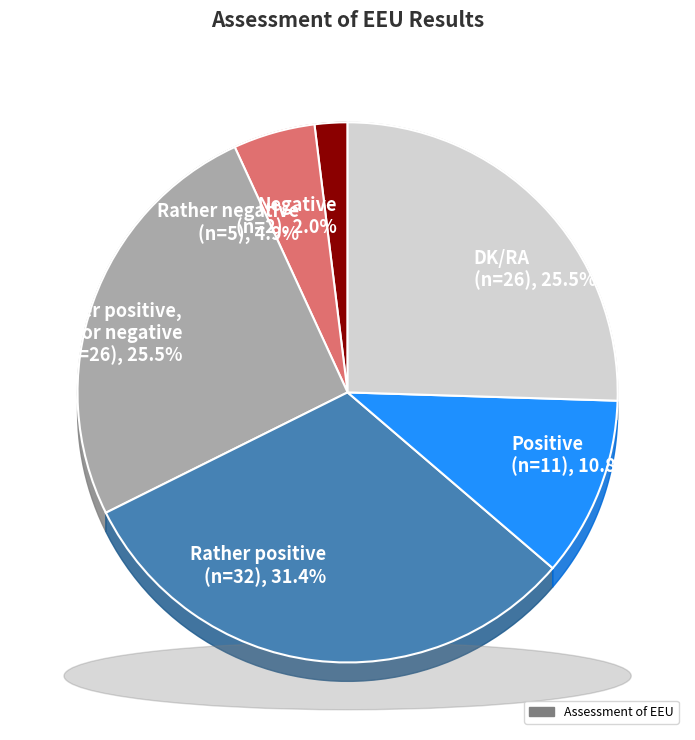

To the nearest percent, what portion does Rather positive represent?

31%